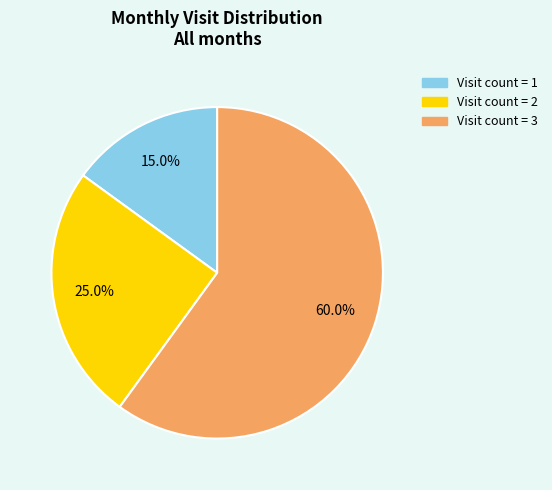

Is there any slice that represents more than half of the pie?

Yes